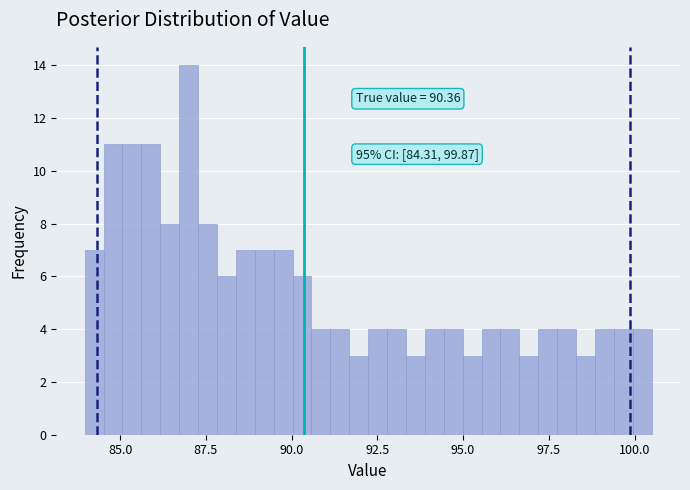

Around what value on the x-axis is the tallest bar? Give the approximate position of its centre, as read against the axis.

87.0